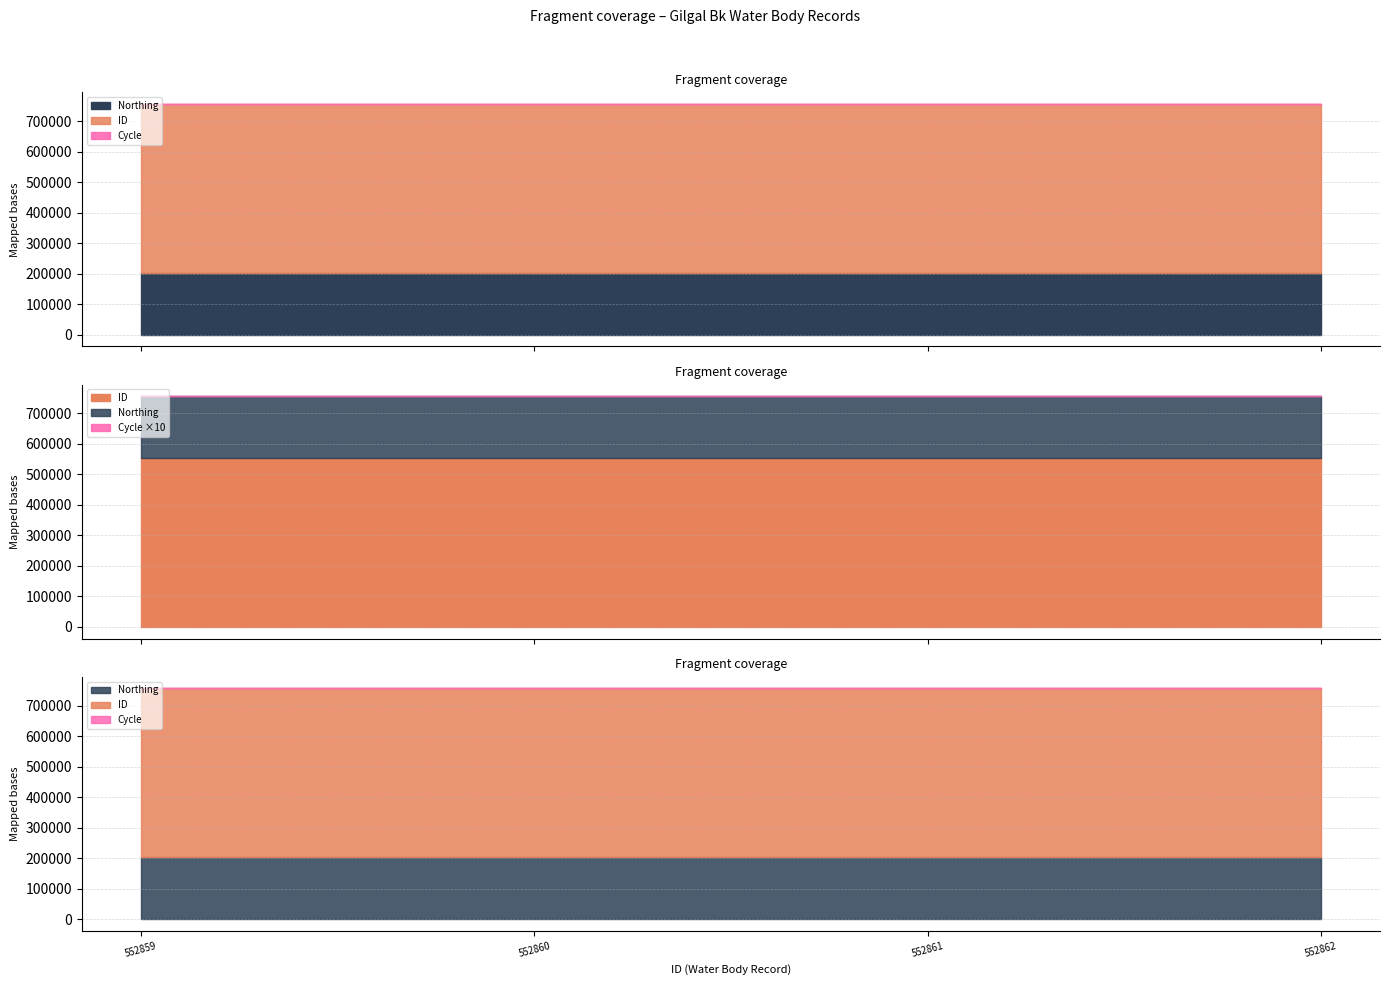

True or false: Cycle has more than 2 interior local peaks.

False